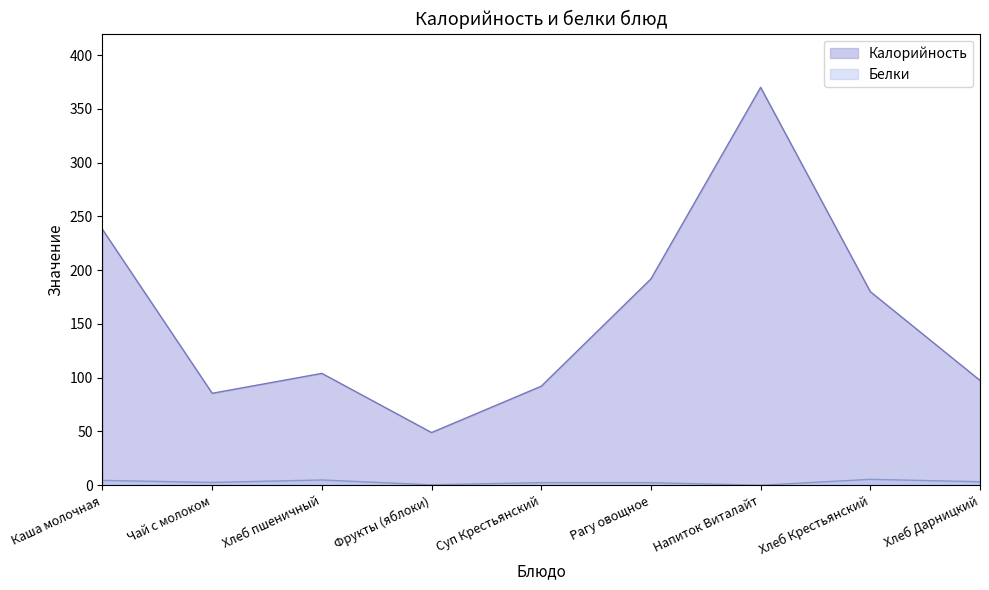

Count the number of categories in the chart.

9